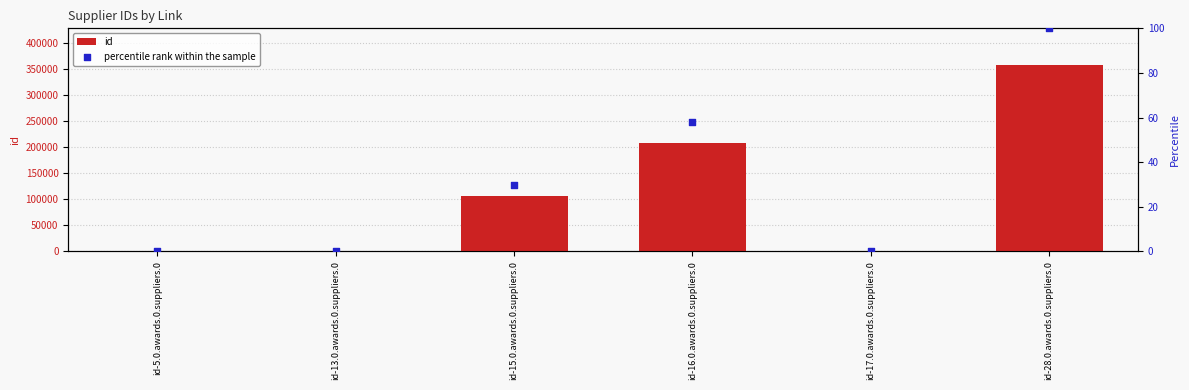

At how many categories does at least one series exceed 213471?

1